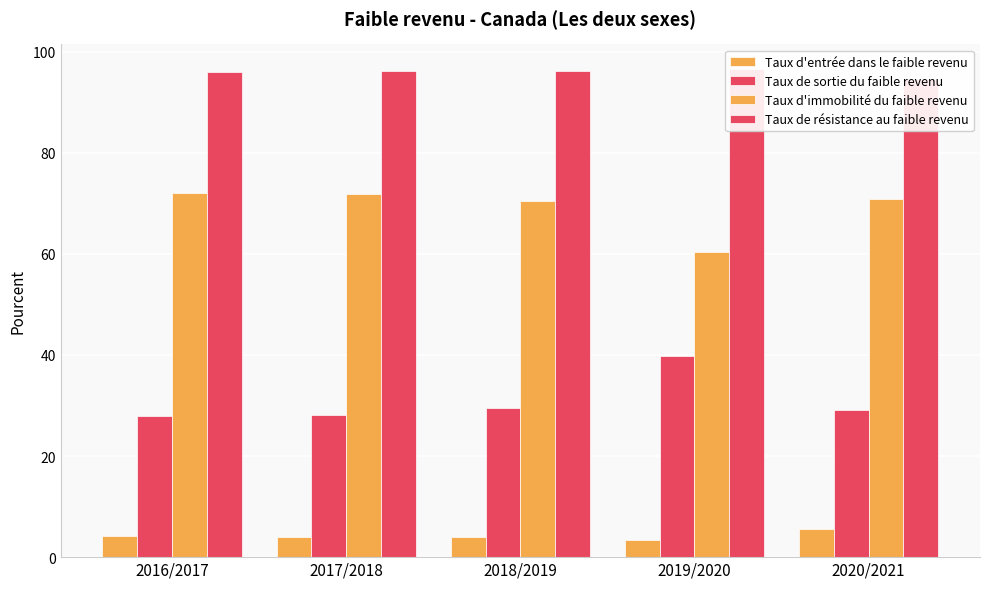

What is the difference between the highest and lowest values at 2018/2019?

92.2